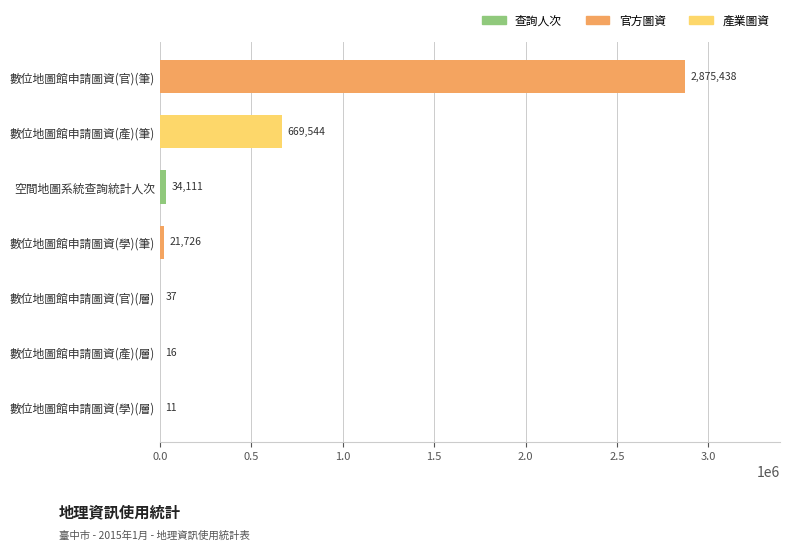

The value at 數位地圖館申請圖資(產)(筆) is 669544. True or false?

True